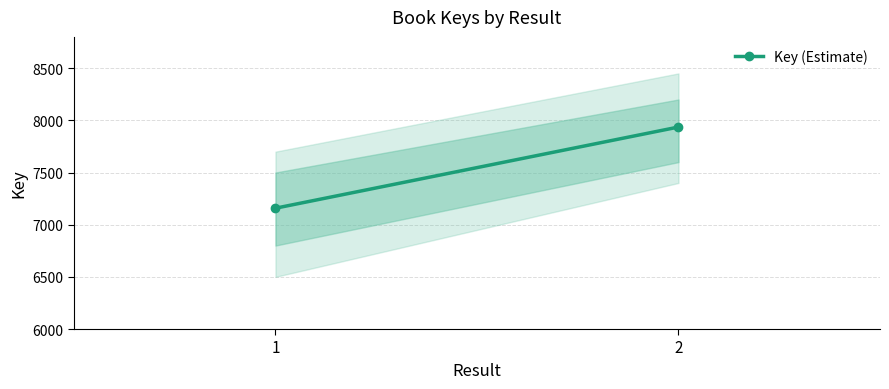

Count the number of data series in this chart.

1